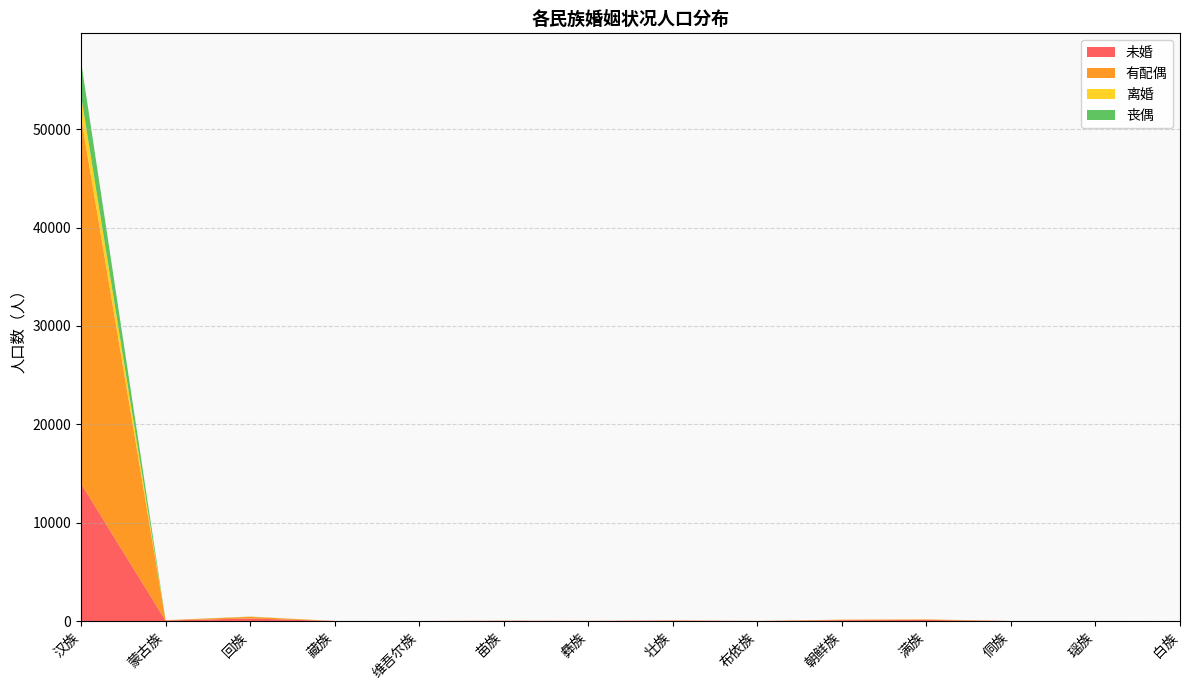

Reading left to right, extract all data points from this chart.

未婚: 汉族=13983	蒙古族=66	回族=271	藏族=16	维吾尔族=12	苗族=34	彝族=22	壮族=59	布依族=12	朝鲜族=96	满族=121	侗族=11	瑶族=14	白族=5
有配偶: 汉族=37318	蒙古族=28	回族=170	藏族=3	维吾尔族=1	苗族=13	彝族=5	壮族=15	布依族=7	朝鲜族=52	满族=51	侗族=6	瑶族=4	白族=4
离婚: 汉族=2108	蒙古族=0	回族=13	藏族=0	维吾尔族=0	苗族=1	彝族=0	壮族=3	布依族=0	朝鲜族=1	满族=8	侗族=0	瑶族=0	白族=0
丧偶: 汉族=3481	蒙古族=2	回族=12	藏族=0	维吾尔族=0	苗族=1	彝族=0	壮族=0	布依族=0	朝鲜族=2	满族=3	侗族=1	瑶族=0	白族=0